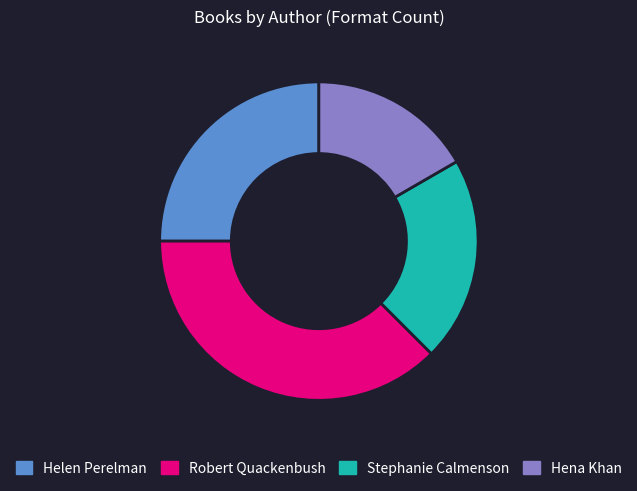

Count the number of slices in the pie.

4